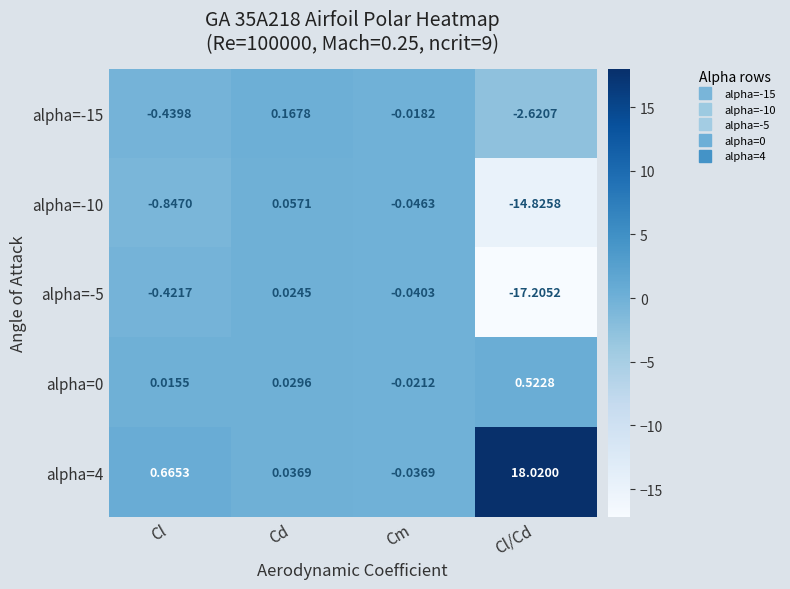

Which category has the lowest value across all series?

Cl/Cd